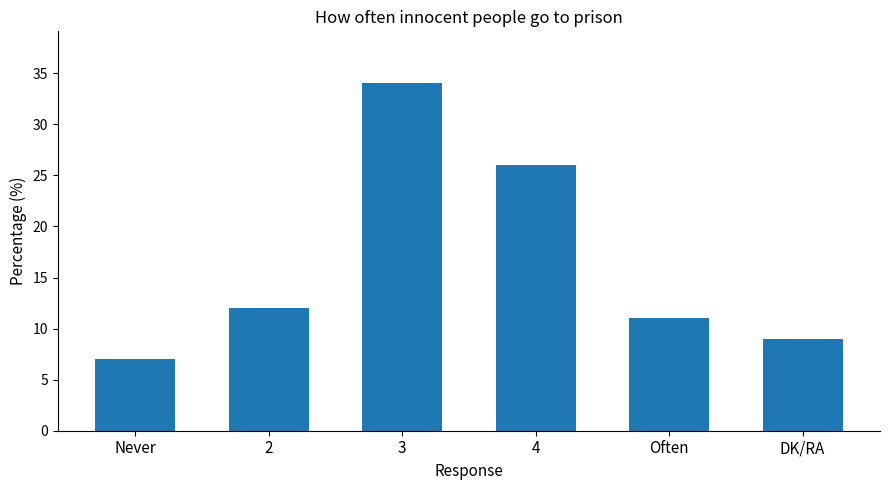

True or false: the data shows 2 at DK/RA.

False